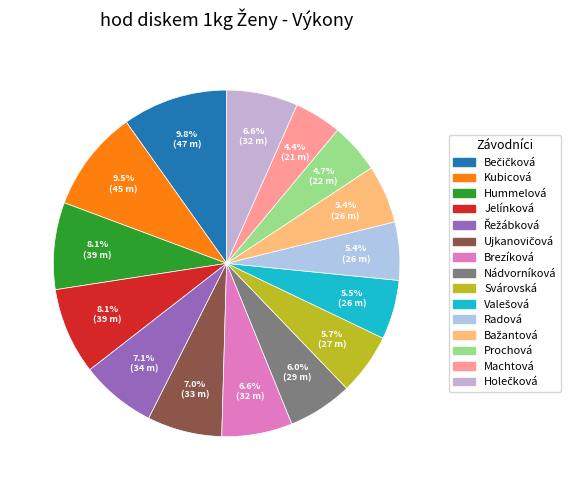

What is the largest slice in the pie chart?

Bečičková
(83)